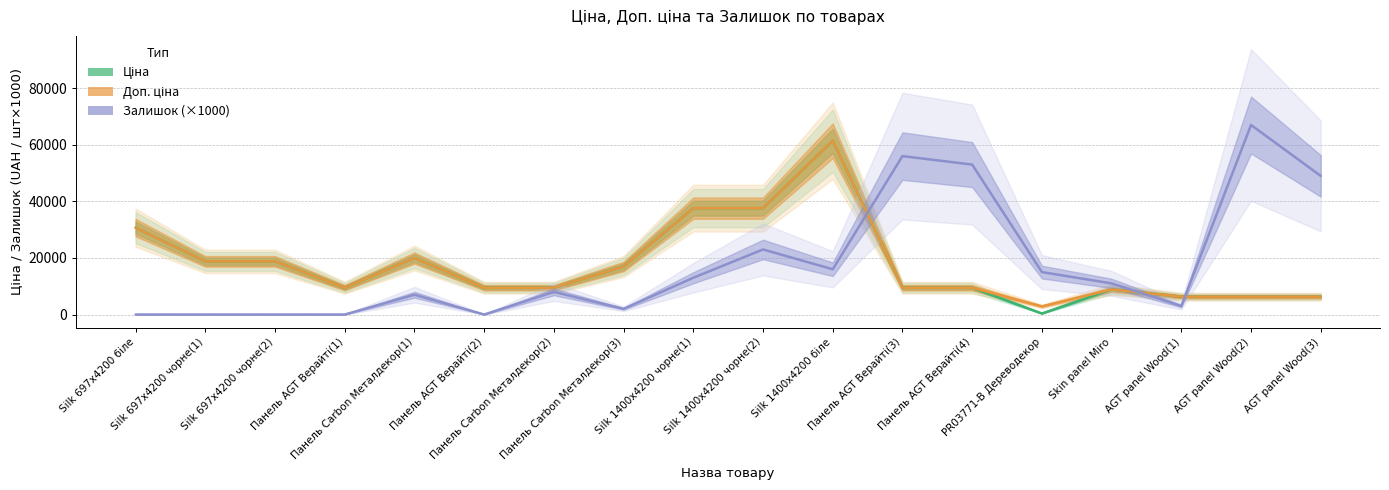

How many lines are shown in the chart?

3